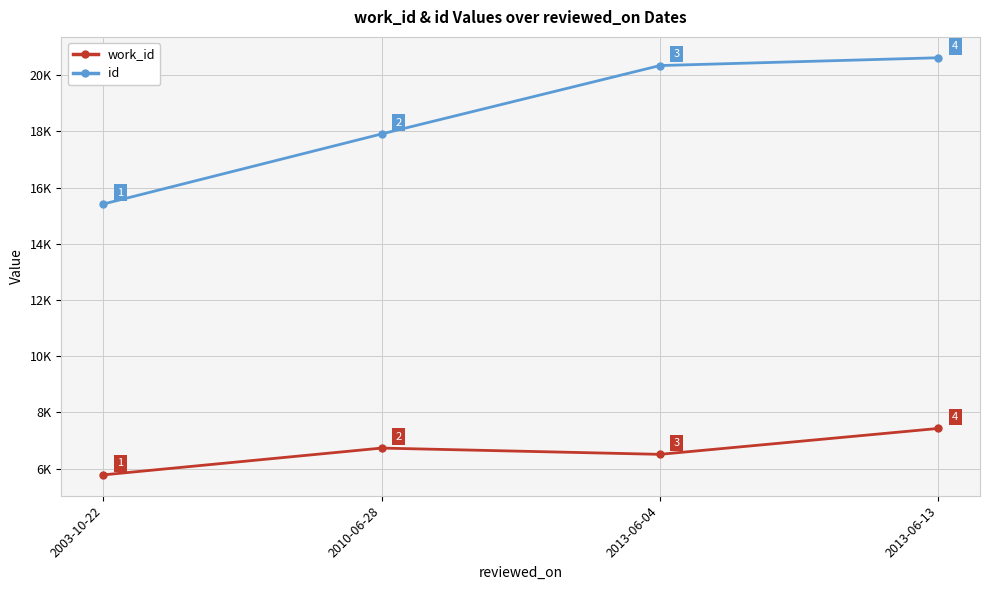

What are all the series names shown in the legend?

work_id, id